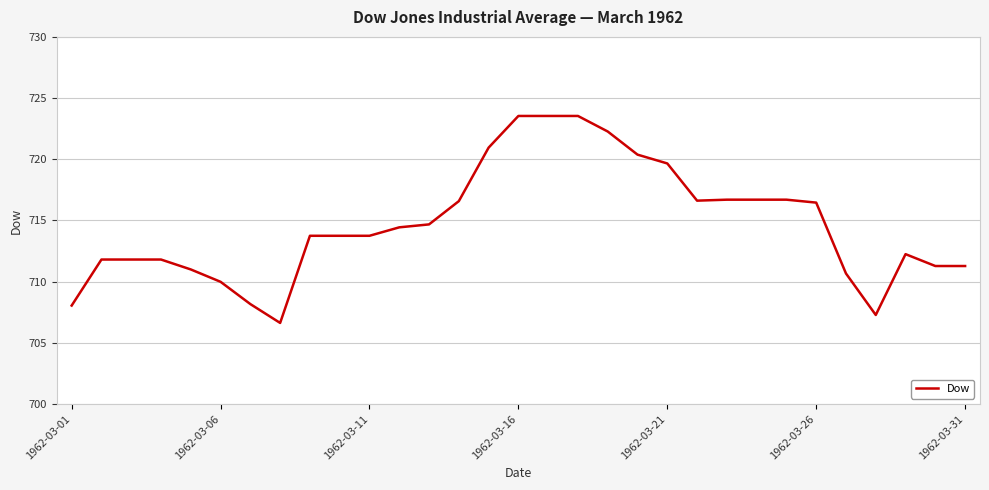

What is the average value?

714.7